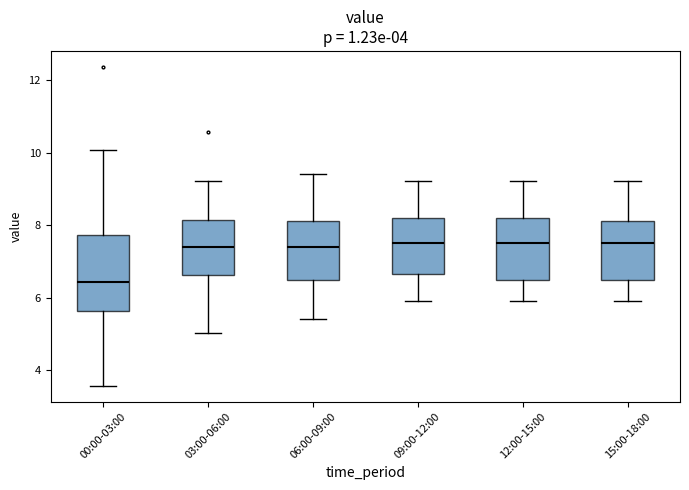

Reading left to right, read every box against the y-axis: the position of its median line, the range the box covers, and the ends of its whiskers. The values are not printed on the chart, so give them approximately, as read against the axis.

00:00-03:00: median 6.4, box 5.6 to 7.8, whiskers 3.6 to 10.0
03:00-06:00: median 7.4, box 6.6 to 8.2, whiskers 5.0 to 9.2
06:00-09:00: median 7.4, box 6.6 to 8.2, whiskers 5.4 to 9.4
09:00-12:00: median 7.6, box 6.6 to 8.2, whiskers 6.0 to 9.2
12:00-15:00: median 7.6, box 6.6 to 8.2, whiskers 6.0 to 9.2
15:00-18:00: median 7.6, box 6.6 to 8.2, whiskers 6.0 to 9.2